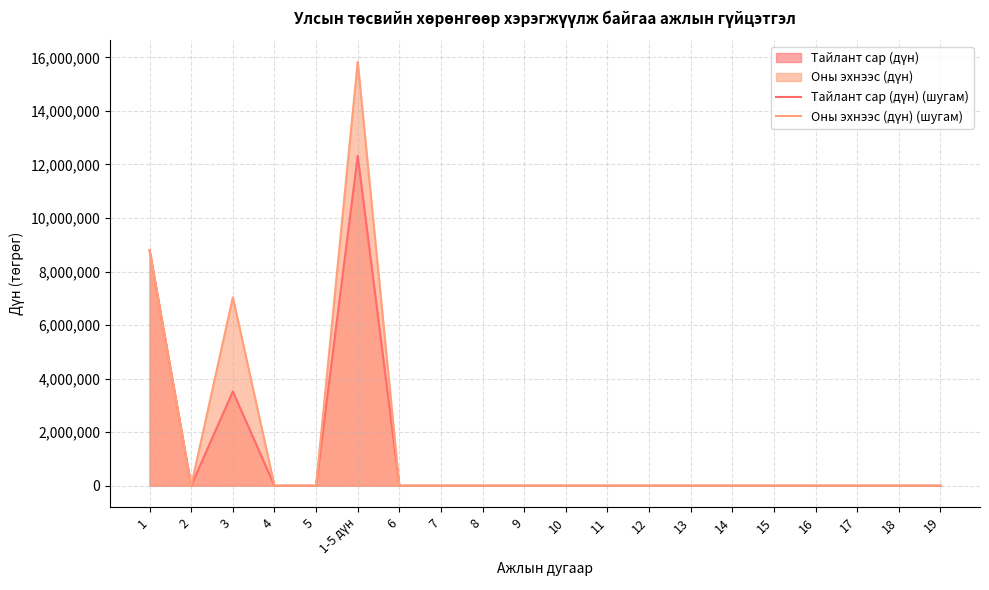

True or false: Тайлант сар (дүн) (шугам) and Оны эхнээс (дүн) (шугам) intersect in this chart.

False